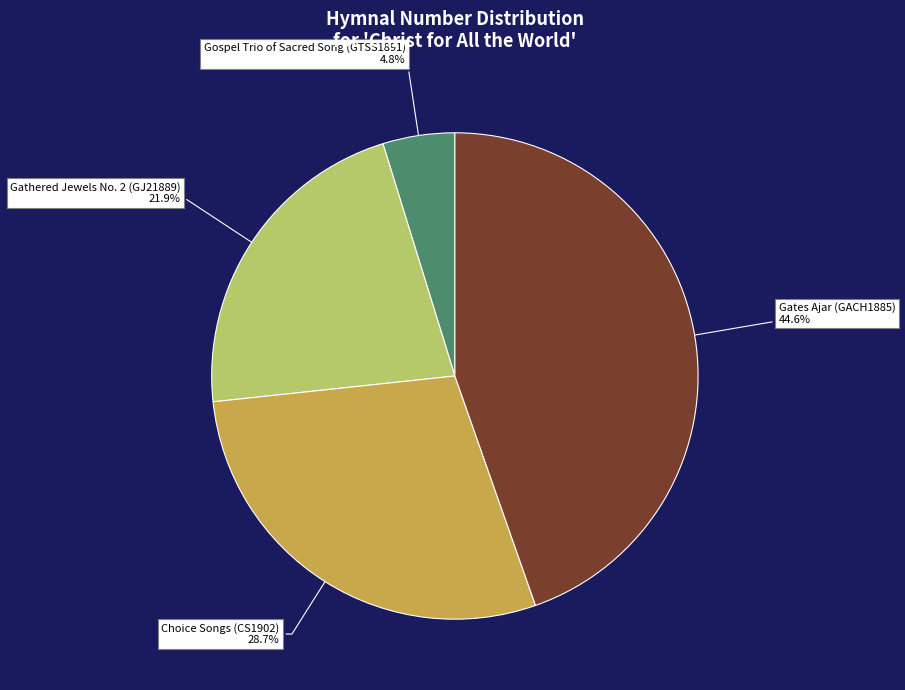

To the nearest percent, what is the difference between the Choice Songs (CS1902) and Gathered Jewels No. 2 (GJ21889) slice percentages?

7%